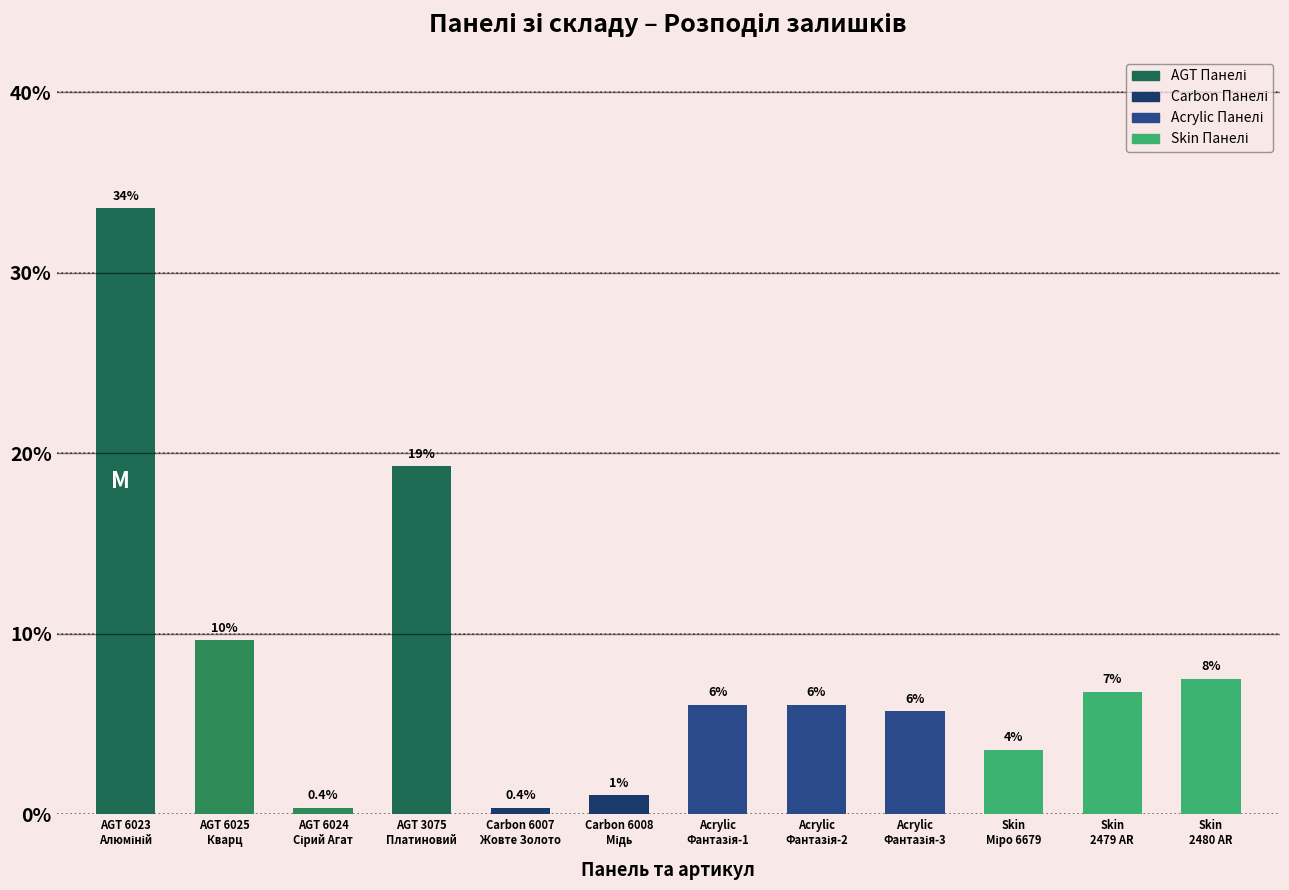

How many bars are there in total?

12